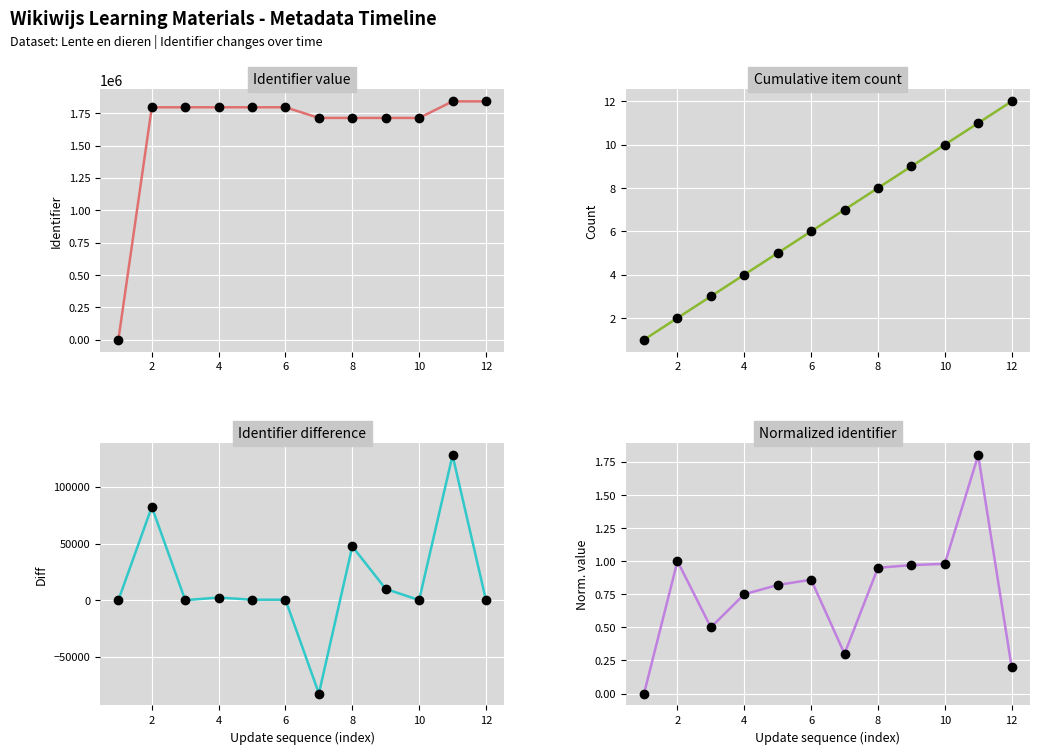

How many lines are shown in the chart?

4